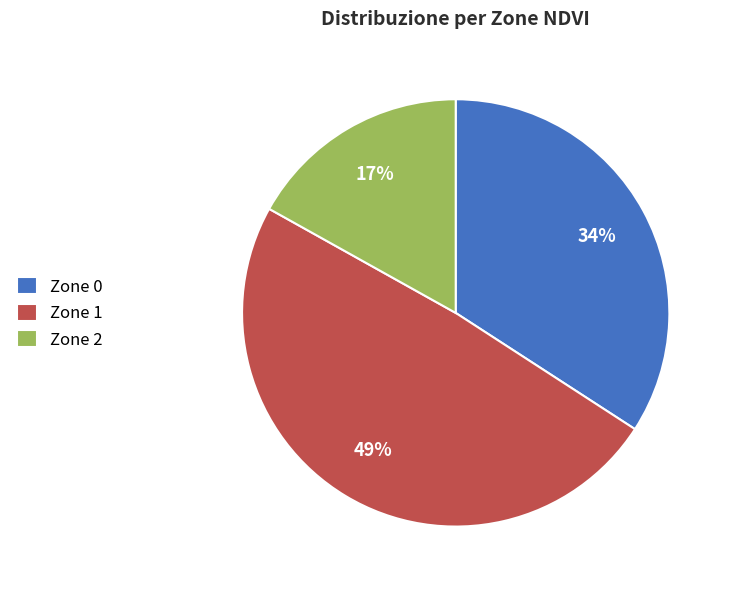

Between Zone 1 and Zone 2, which is larger?

Zone 1